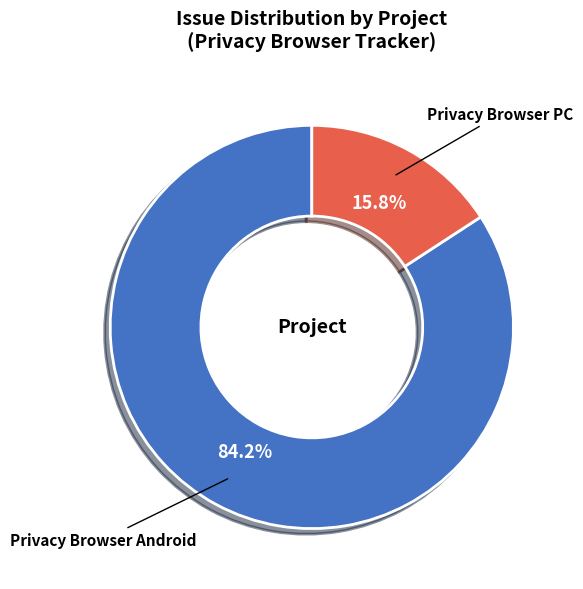

Count the number of slices in the pie.

2